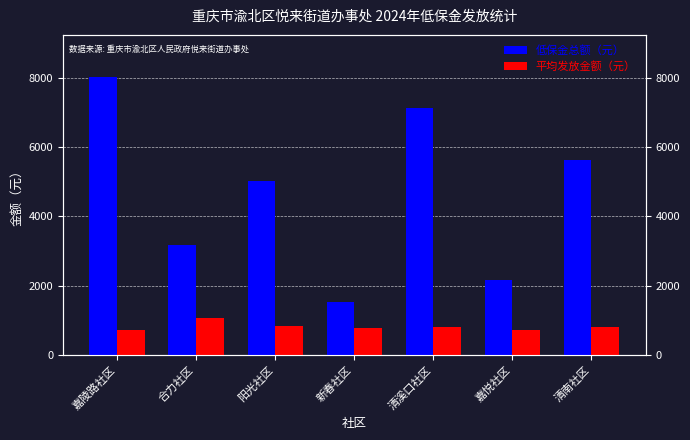

What are all the series names shown in the legend?

低保金总额（元）, 平均发放金额（元）